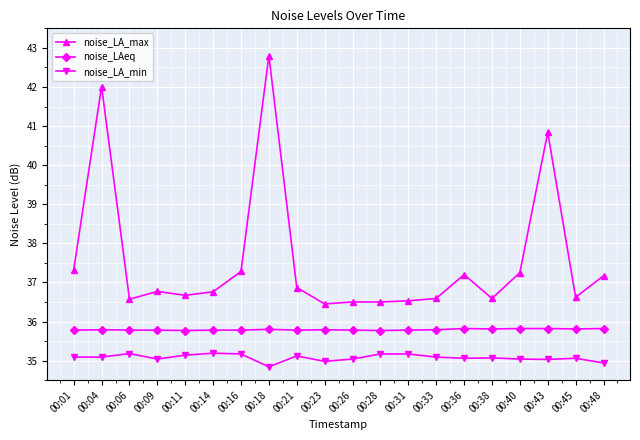

Is it true that noise_LAeq equals 54.8 at 00:45?

False